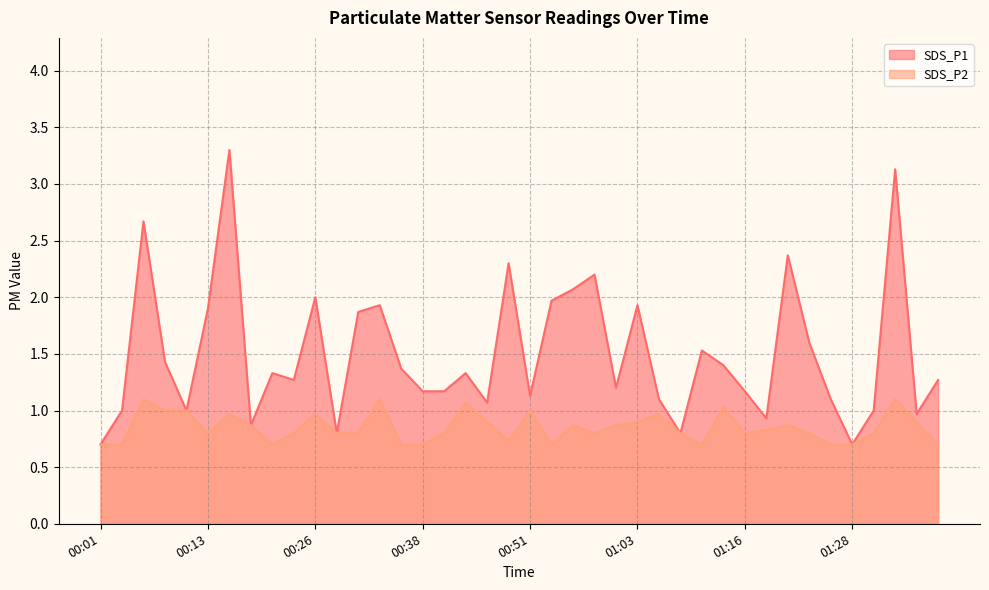

True or false: SDS_P2 has more than 1 points higher than both neighbors.

True